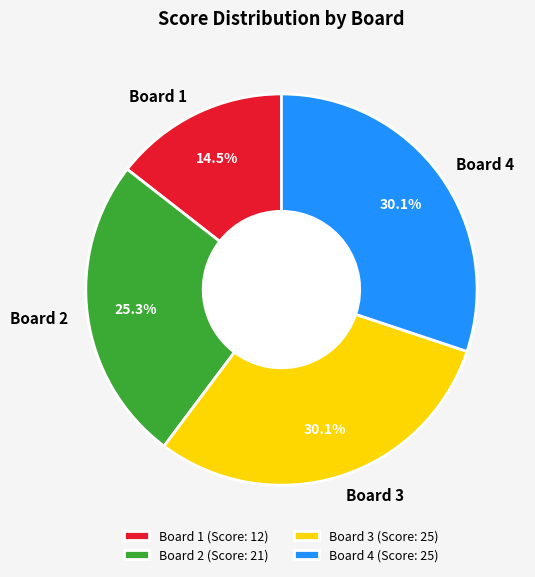

Which has a higher value, Board 2 or Board 3?

Board 3